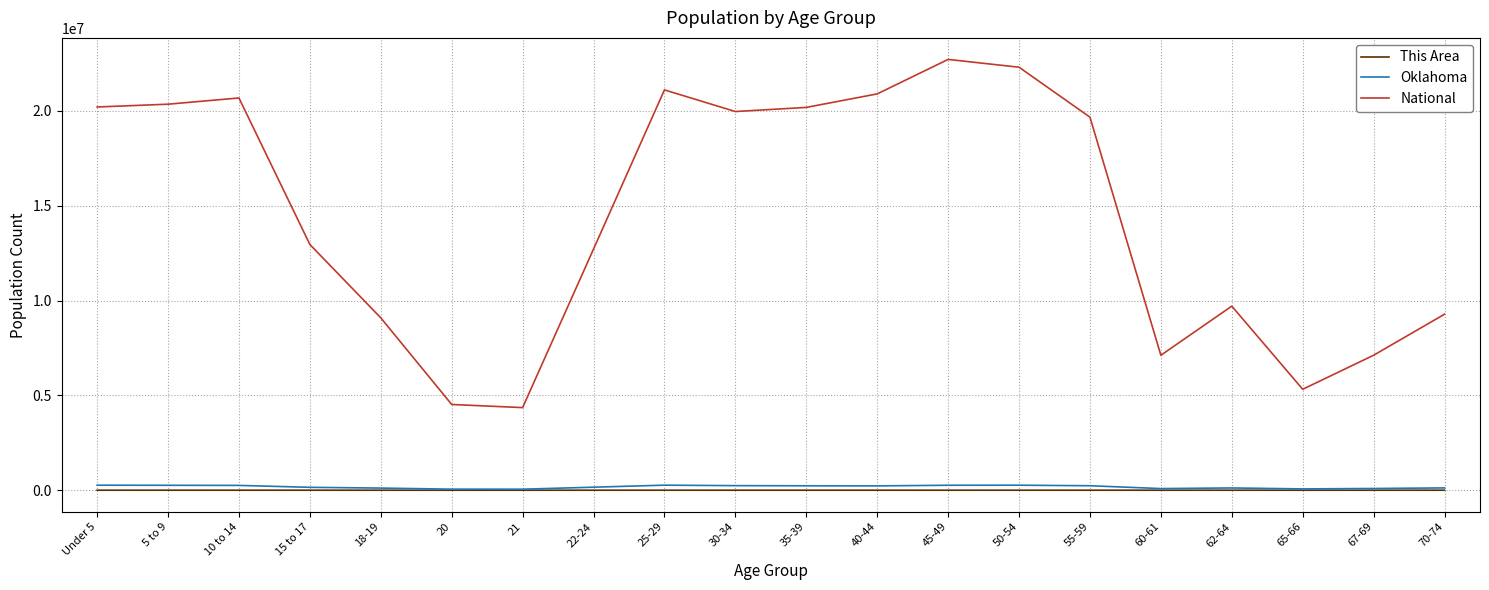

Does the chart display data point markers on the line(s)?

No